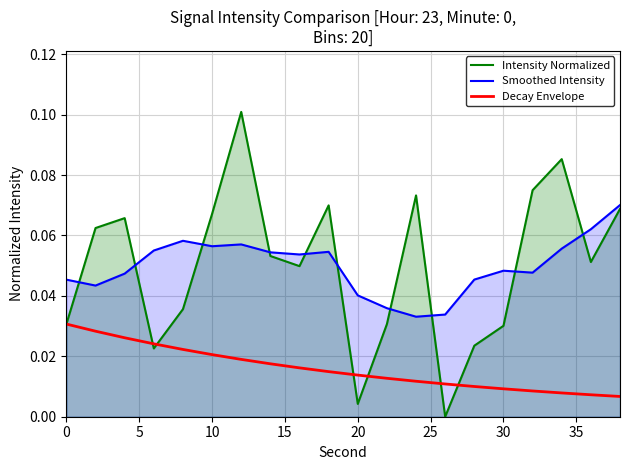

Which series has the widest spread of values?

Intensity Normalized